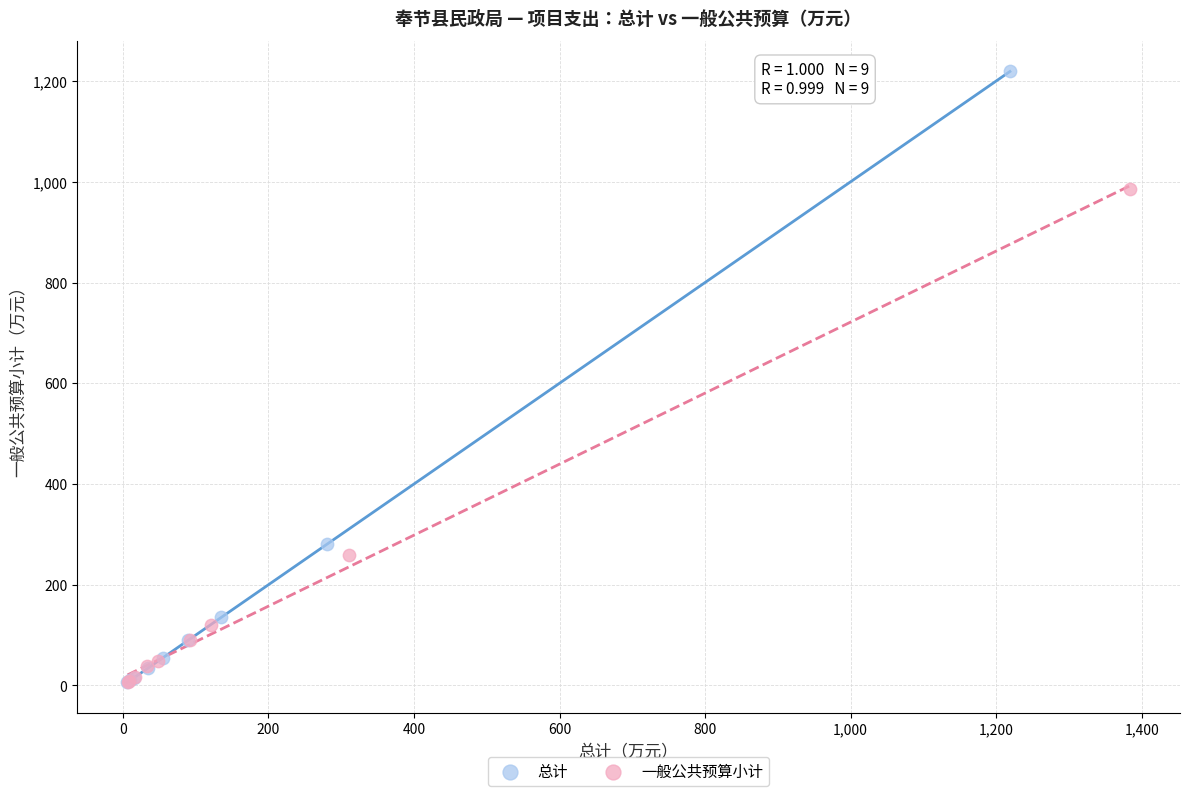

Which series has the widest spread of Y values?

总计